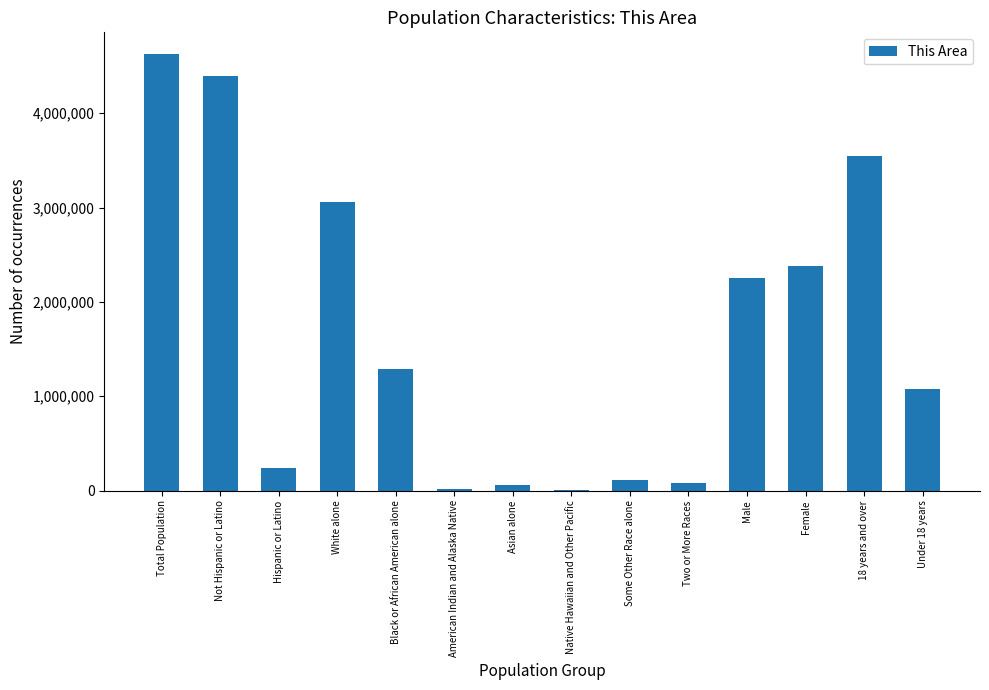

Which label corresponds to the largest value in the chart?

Total Population